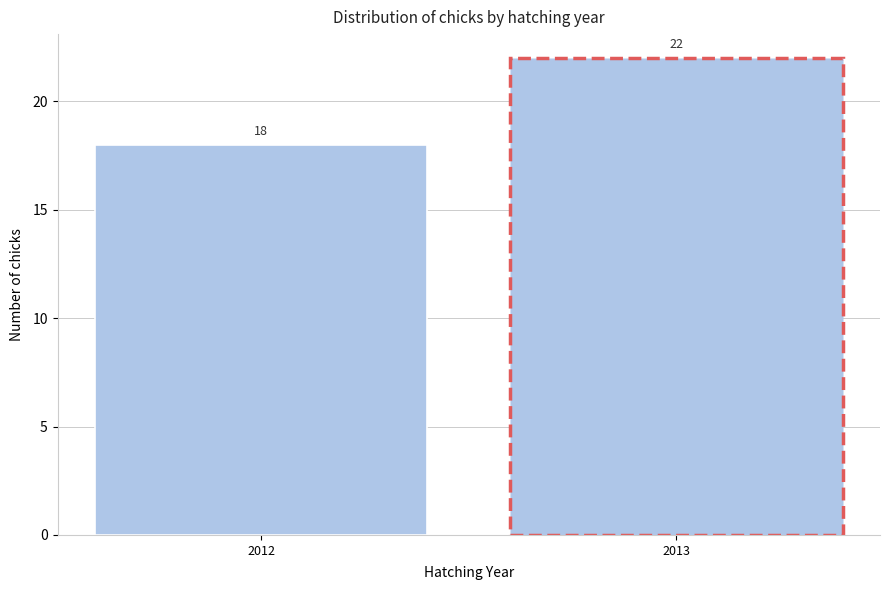

Reading left to right, transcribe all the data shown in this chart.

2012=18	2013=22